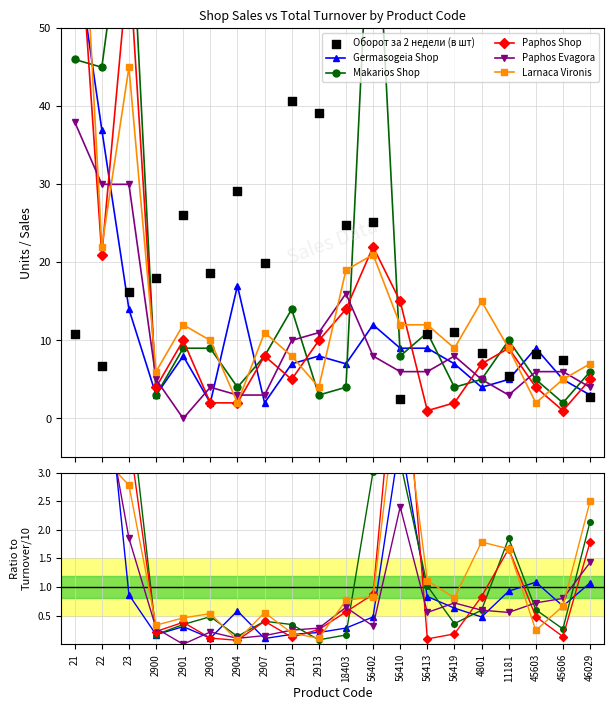

Which series has the largest Y range (max minus min)?

Оборот за 2 недели (в шт)